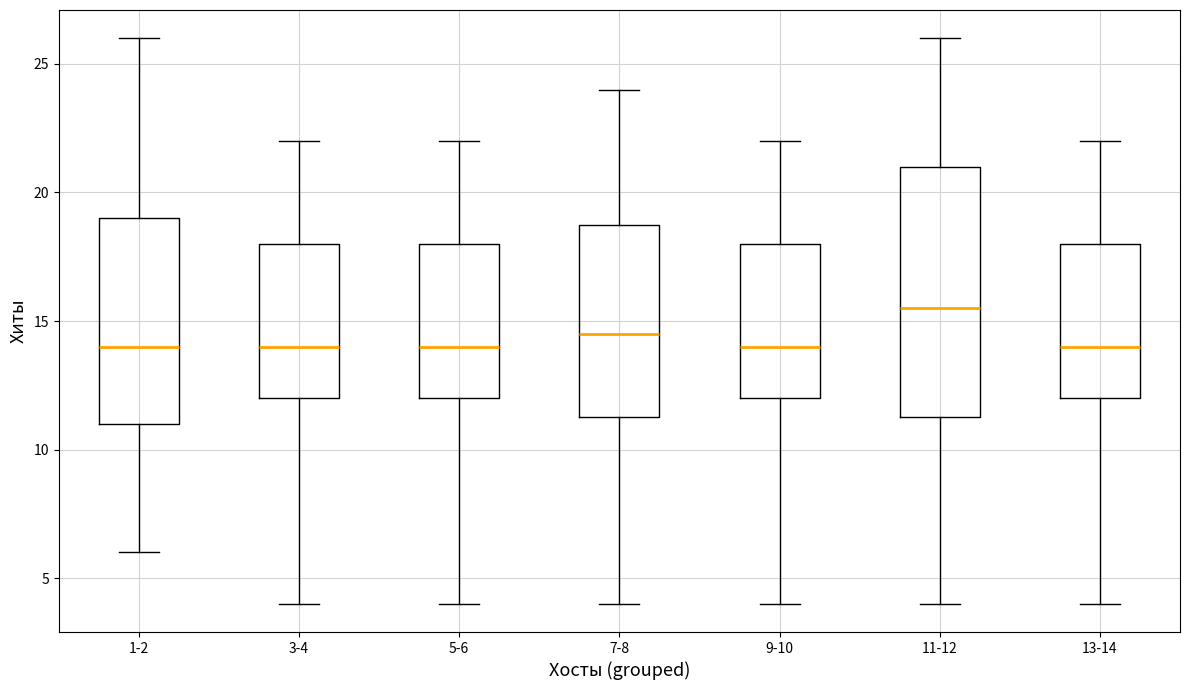

Which box is the tallest, from its lower edge to its upper edge?

11-12